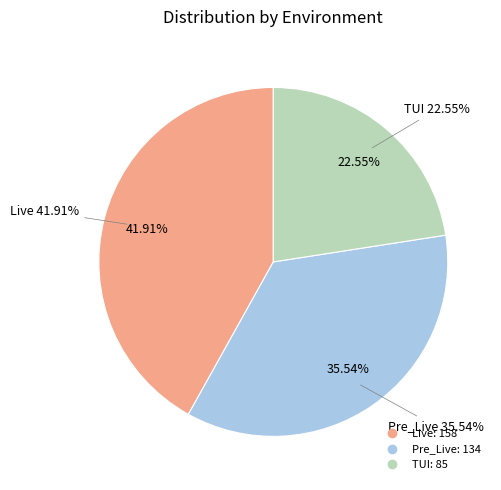

Rank the categories by value from highest to lowest.

Live, Pre_Live, TUI